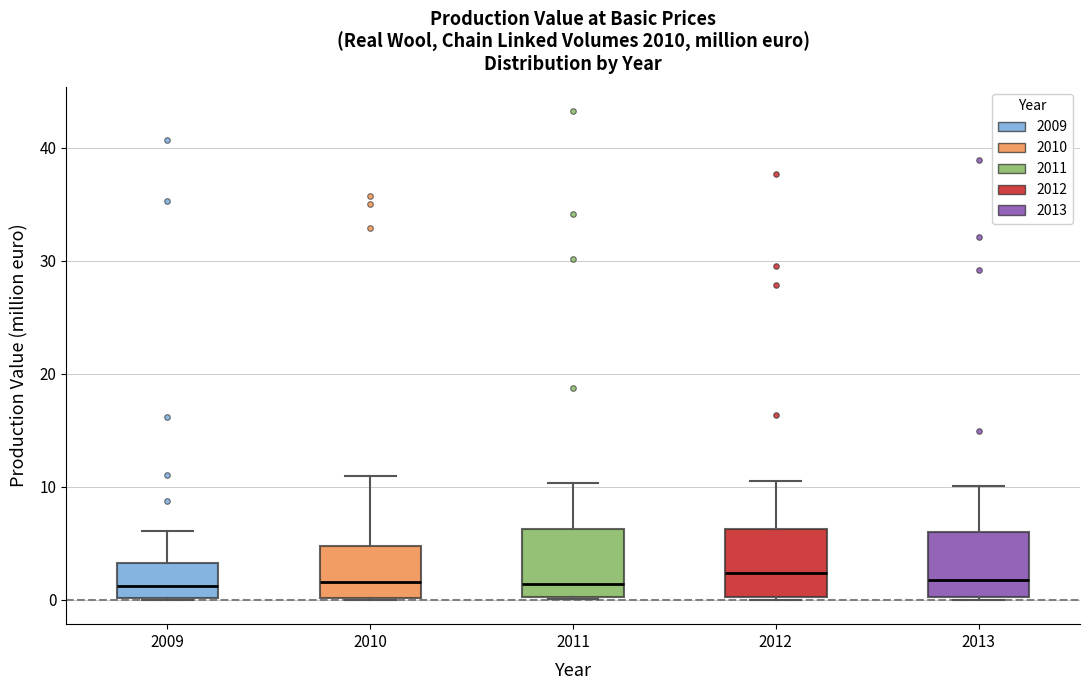

Where does the upper whisker of the box at x = 2010 end on the y-axis? The values are not printed on the chart, so give them approximately, as read against the axis.

11